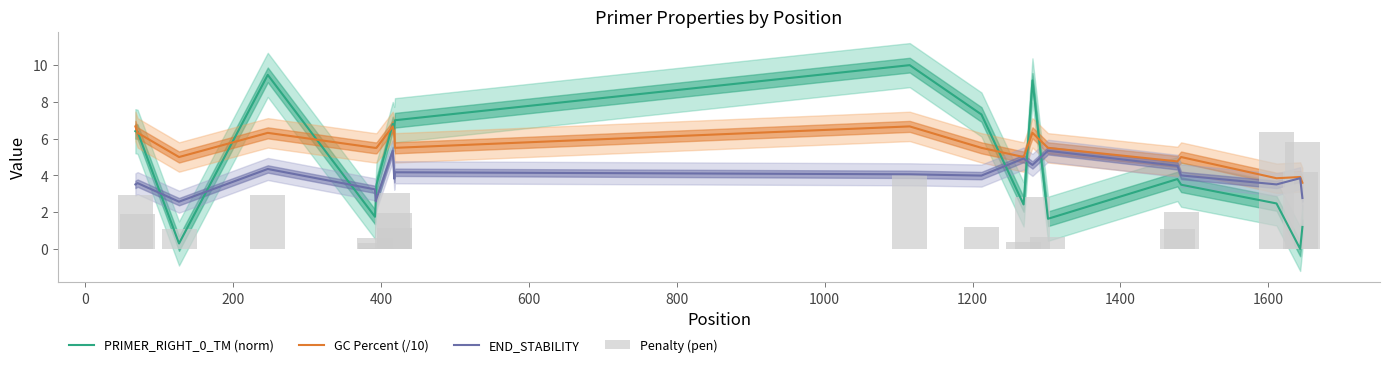

What is the maximum value for GC Percent (/10)?

6.7